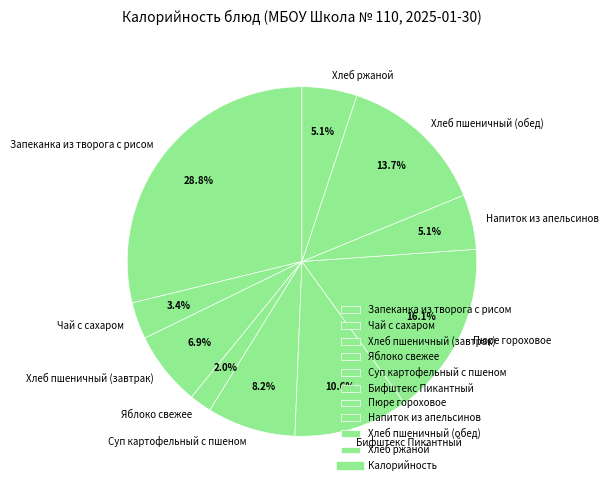

What is the largest slice in the pie chart?

Запеканка из творога с рисом